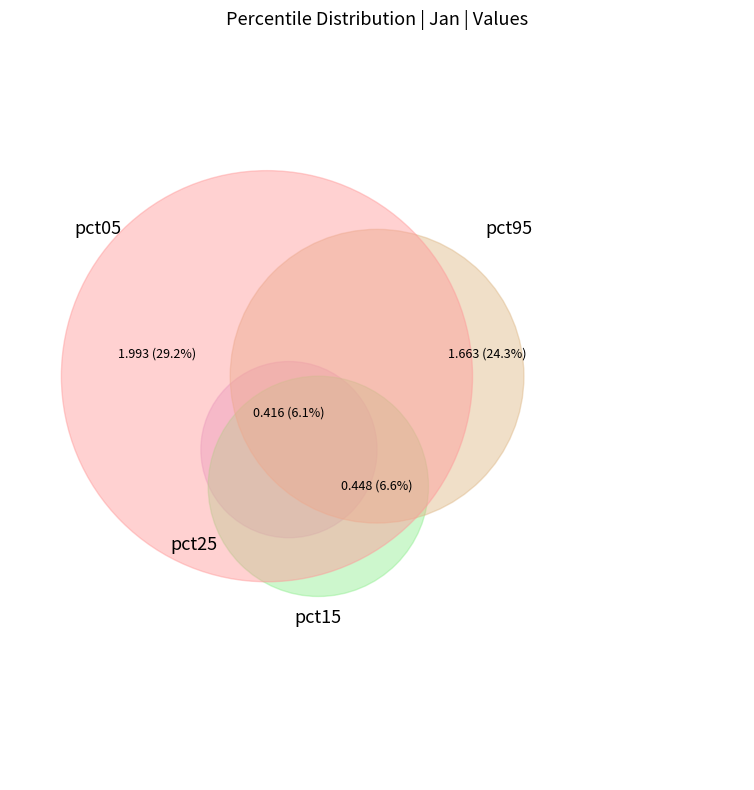

Count the number of slices in the pie.

10